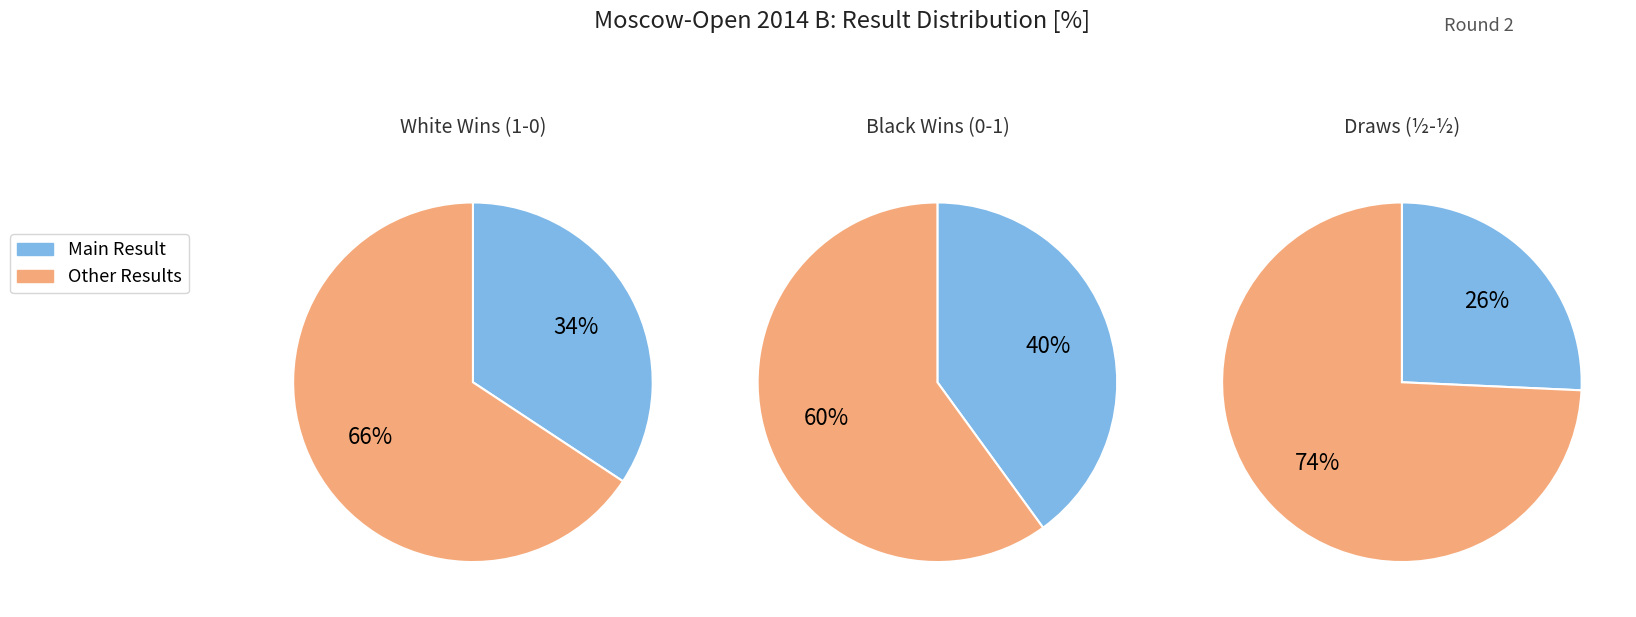

The 1 - 0 slice represents 52% of the pie. True or false?

False